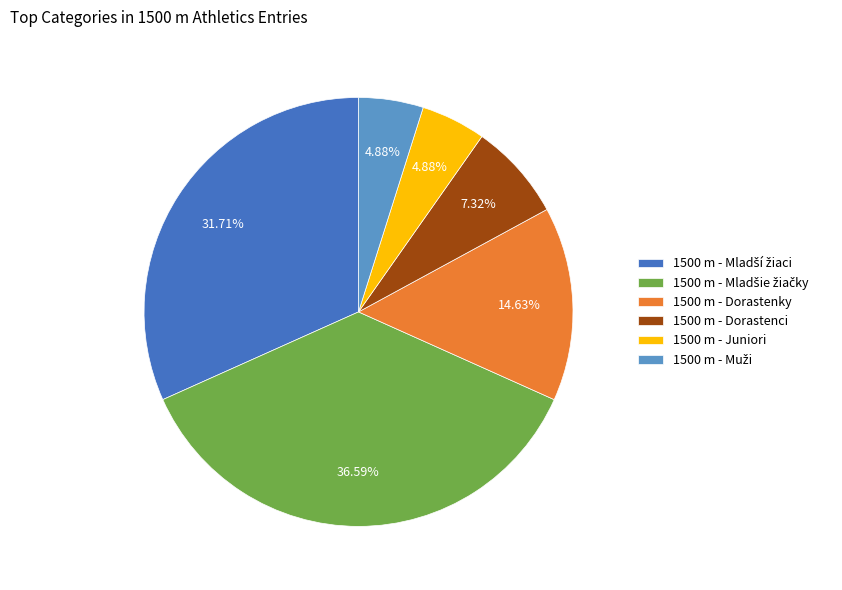

Does 1500 m - Dorastenky account for over 50% of the chart?

No